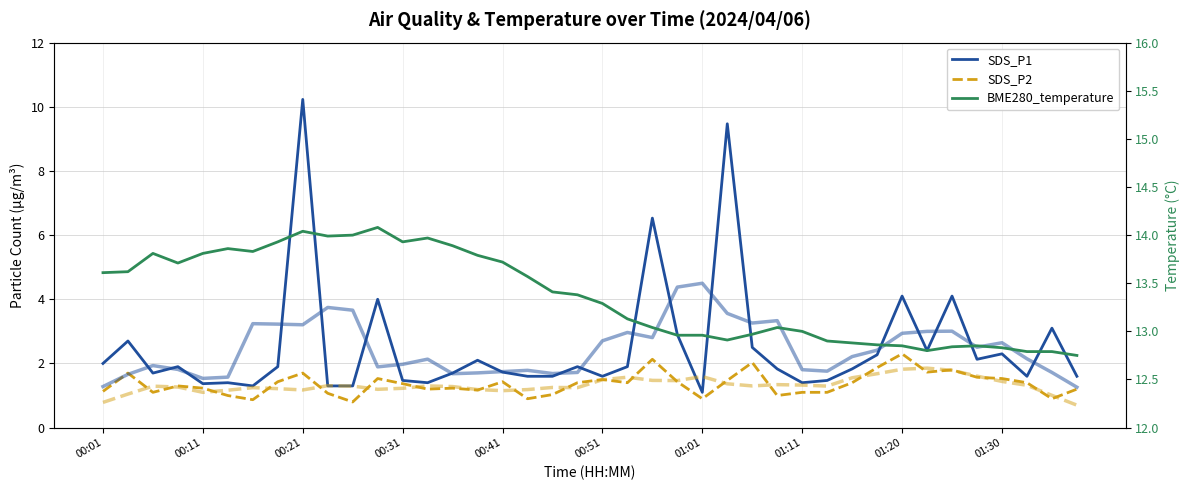

What are all the series names shown in the legend?

SDS_P1, SDS_P2, BME280_temperature